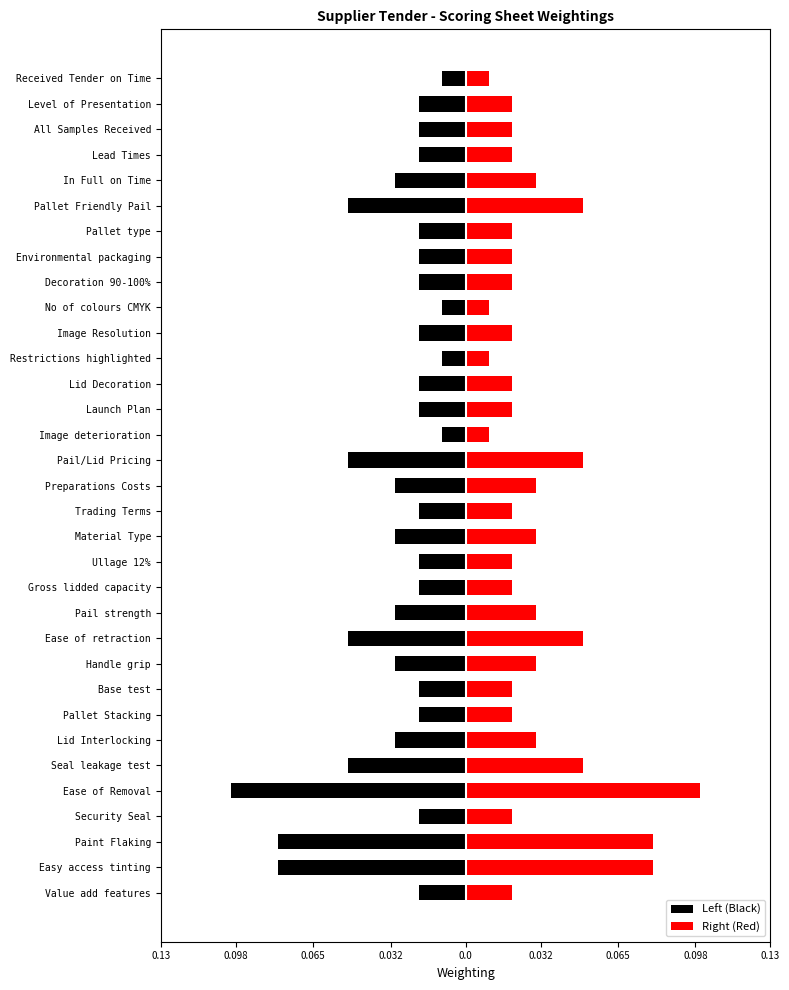

At Handle grip, list the series in order from largest to smallest.

Right (Red), Left (Black)